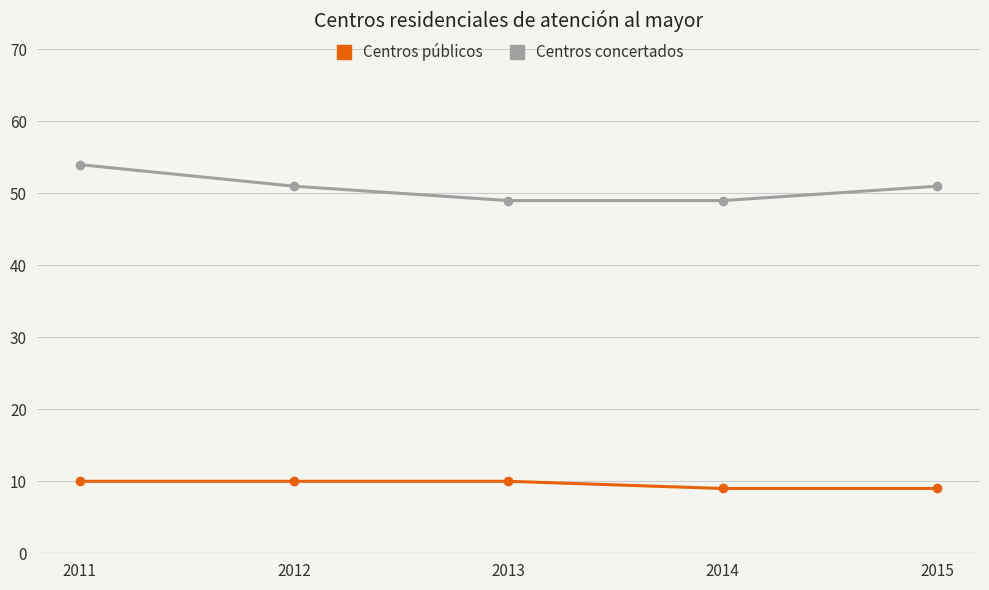

What is the sum of the Centros públicos values at 2015 and 2012?

19